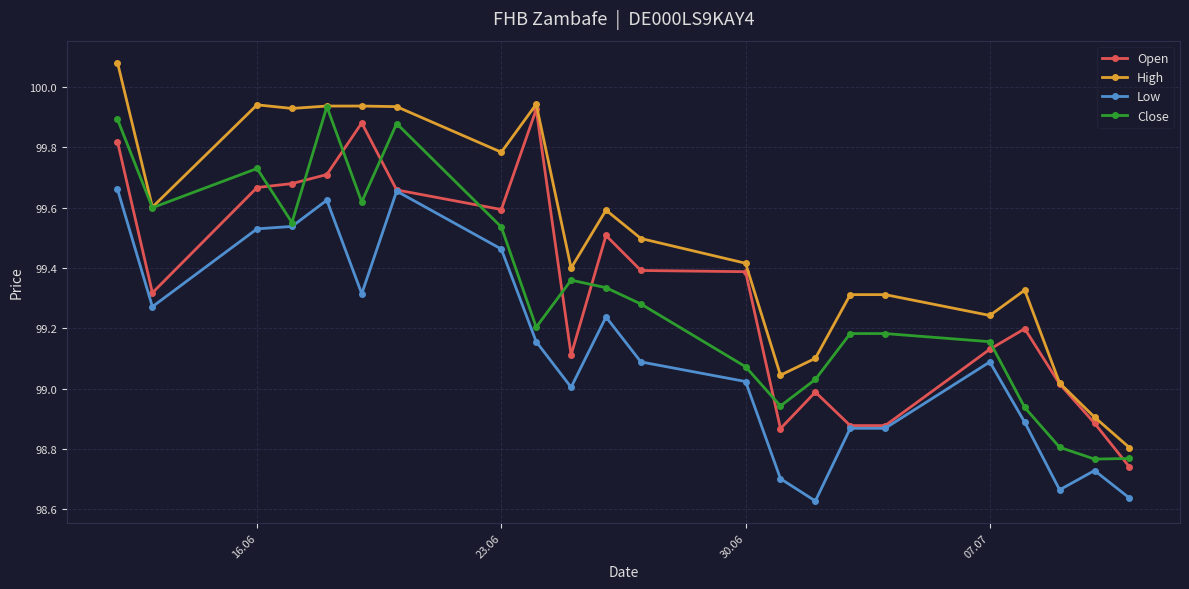

Which series has the widest spread of values?

High